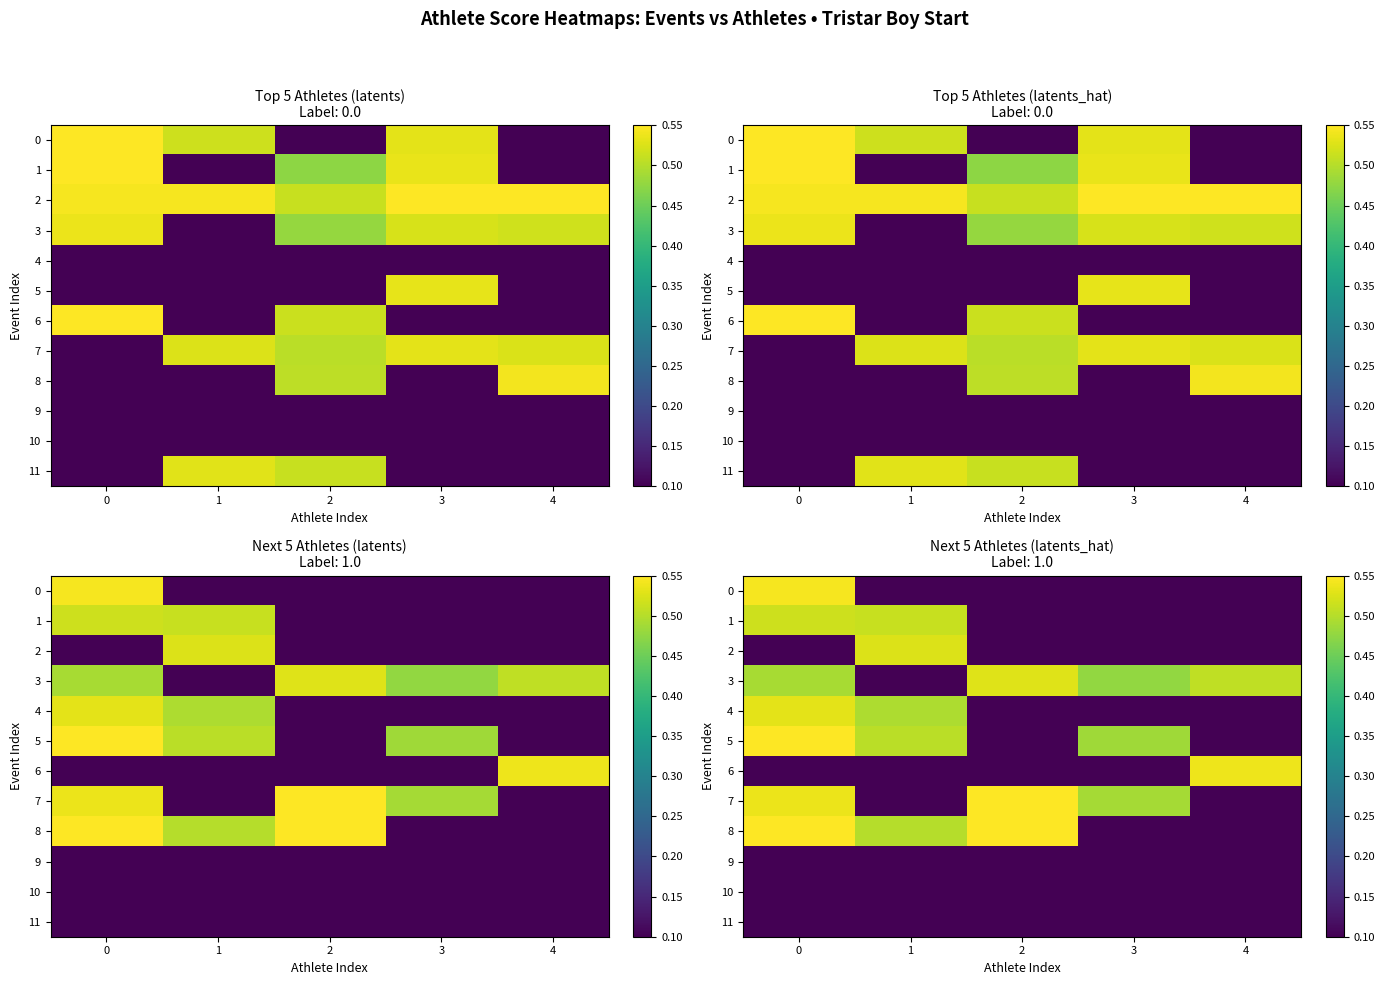

What is the total value across all series at 2?

2.5